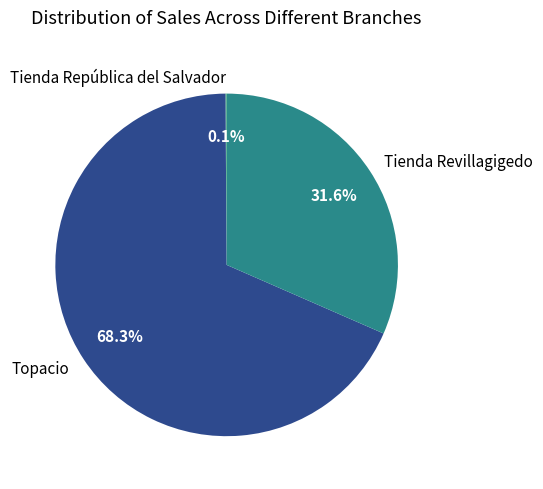

Between Tienda Revillagigedo and Topacio, which is larger?

Topacio